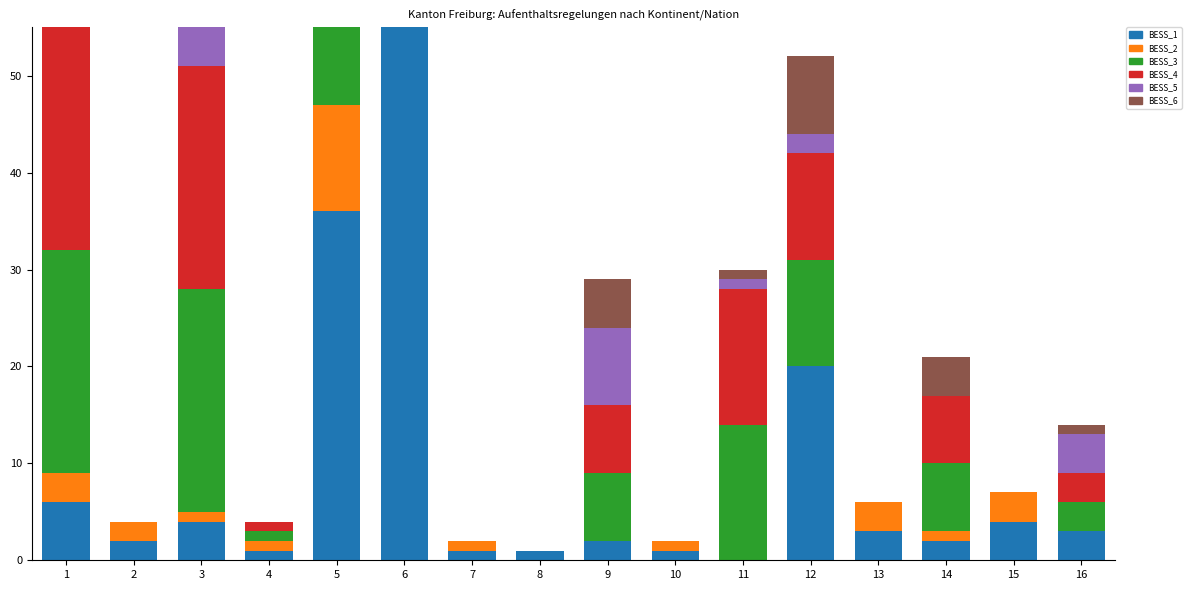

Is it true that col_9 (Total Asyl) equals 13 at 6?

True